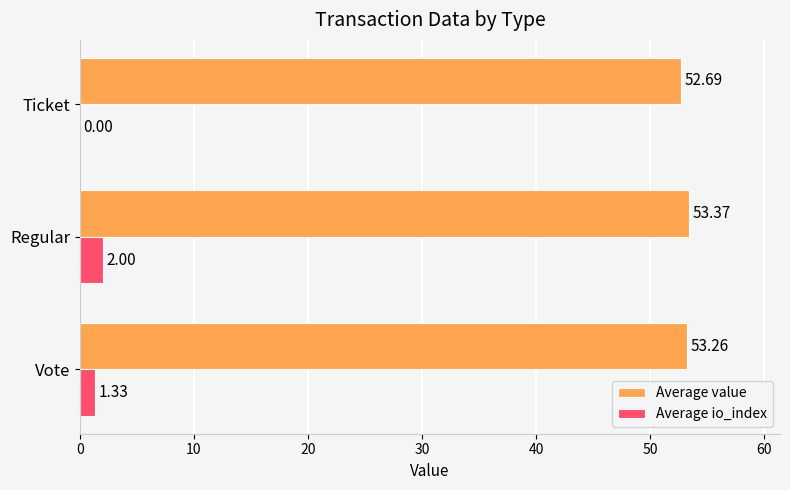

At which category does the chart reach its peak across all series?

Regular